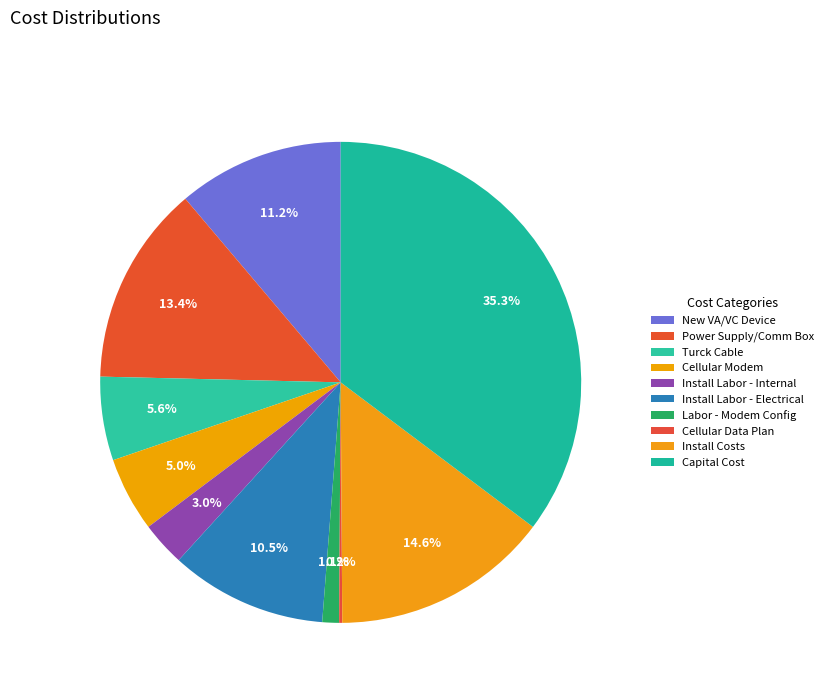

Rank the categories by value from highest to lowest.

Capital Cost (Device, modem and Cables), Install Costs (Labor and Disposables), Power Supply/Comm Box, New VA/VC Device with Installed Retrofit, Install Labor - Electrical Contractor, Turck Cable and mini-lock for power supply, Cellular Modem, Install Labor - Internal, Labor Cost for Modem Configuration, Communication - Cellular Data Plan